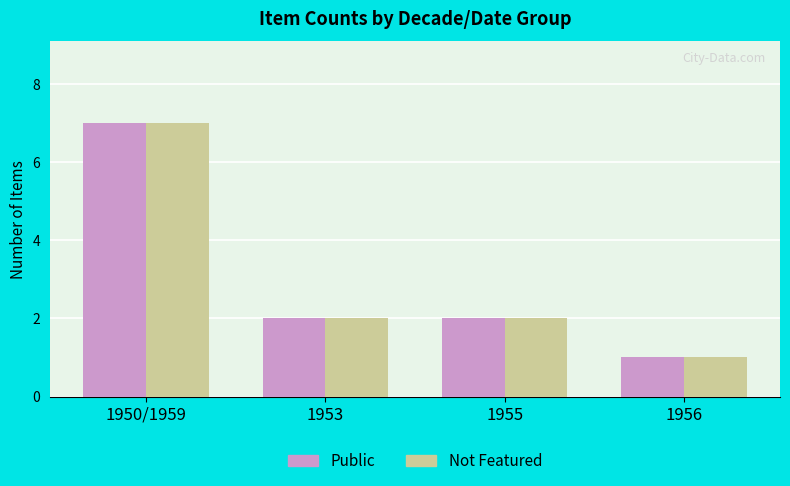

What is the maximum value shown in the chart?

7